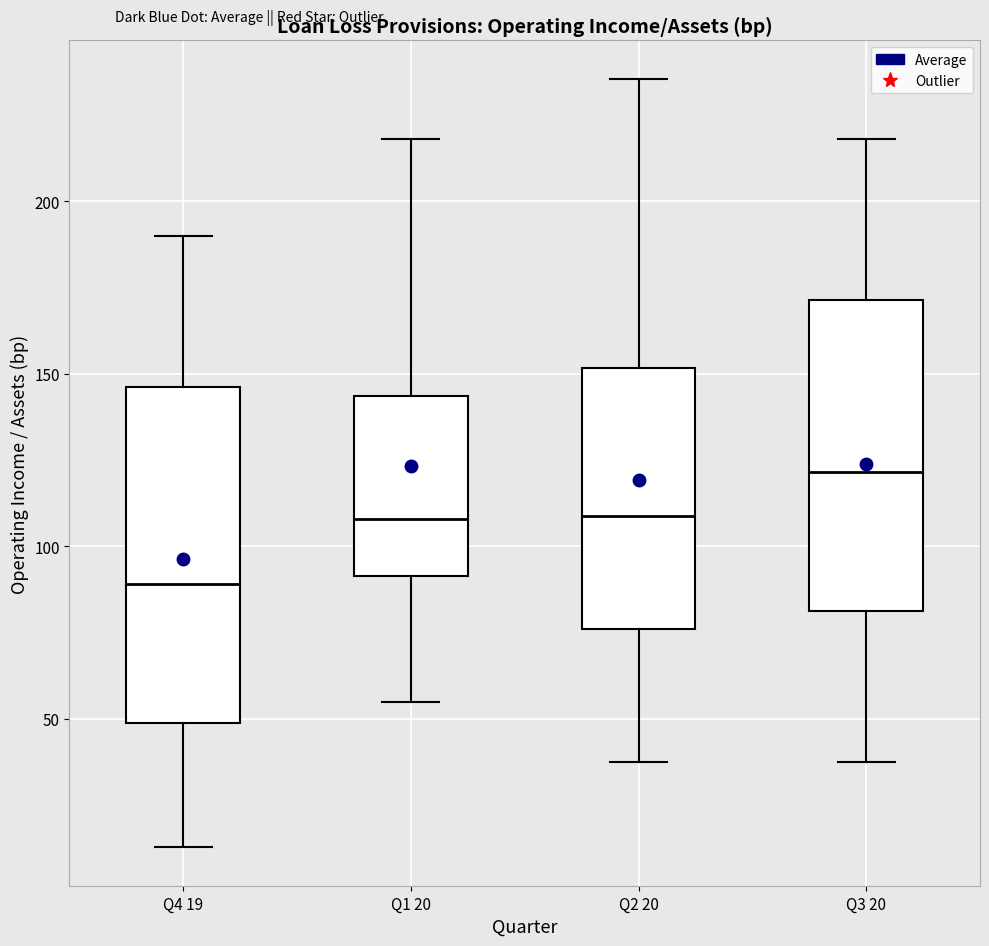

Comparing the boxes themselves (not the whiskers), which one is the tallest?

Q4 19